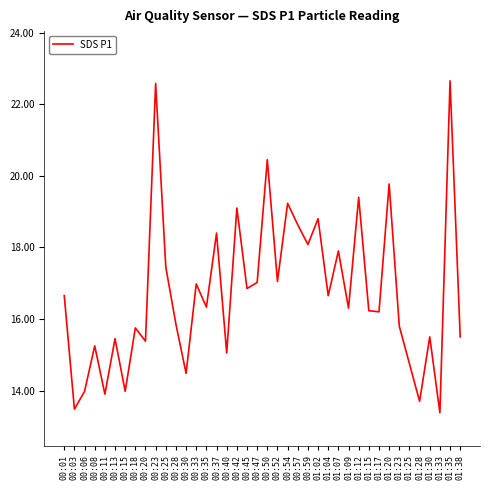

How many values are below 16?

17